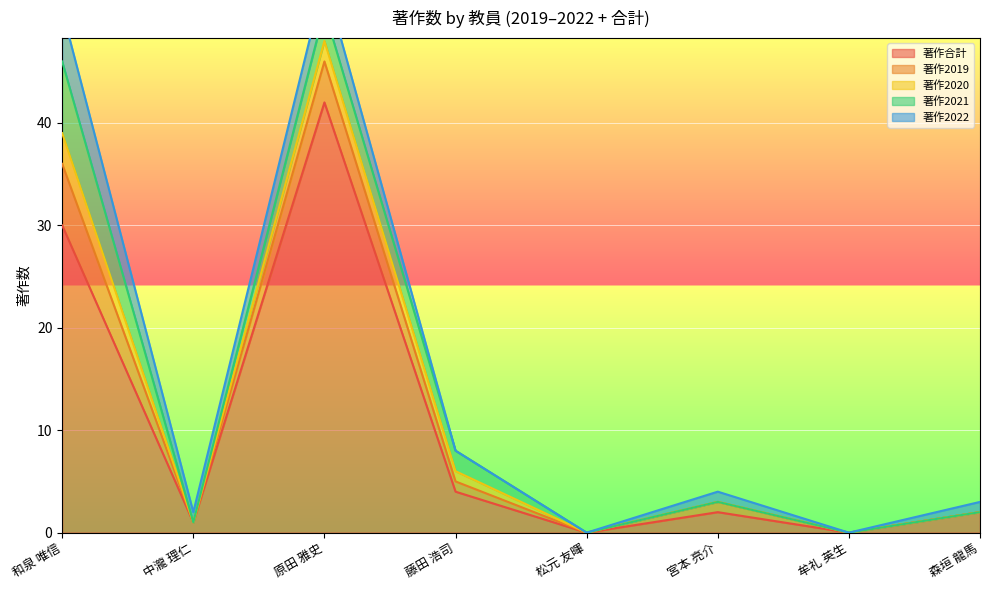

How many times do 著作2021 and 著作2022 cross each other?

1